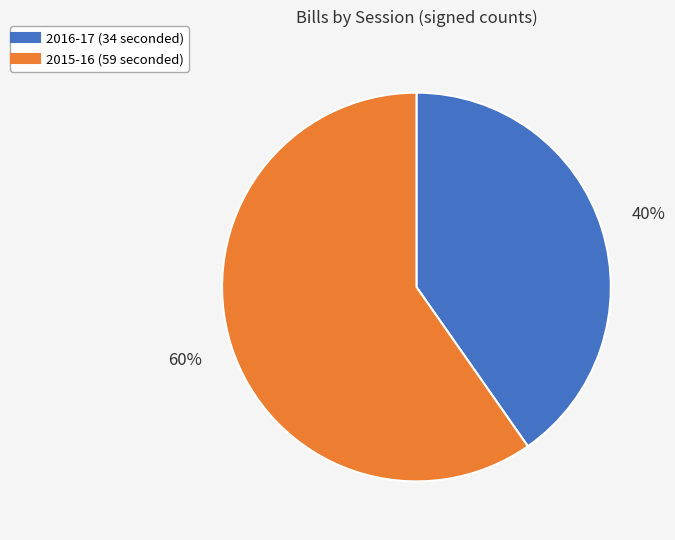

Which category has the biggest portion of the pie?

2015-16 (59 seconded)